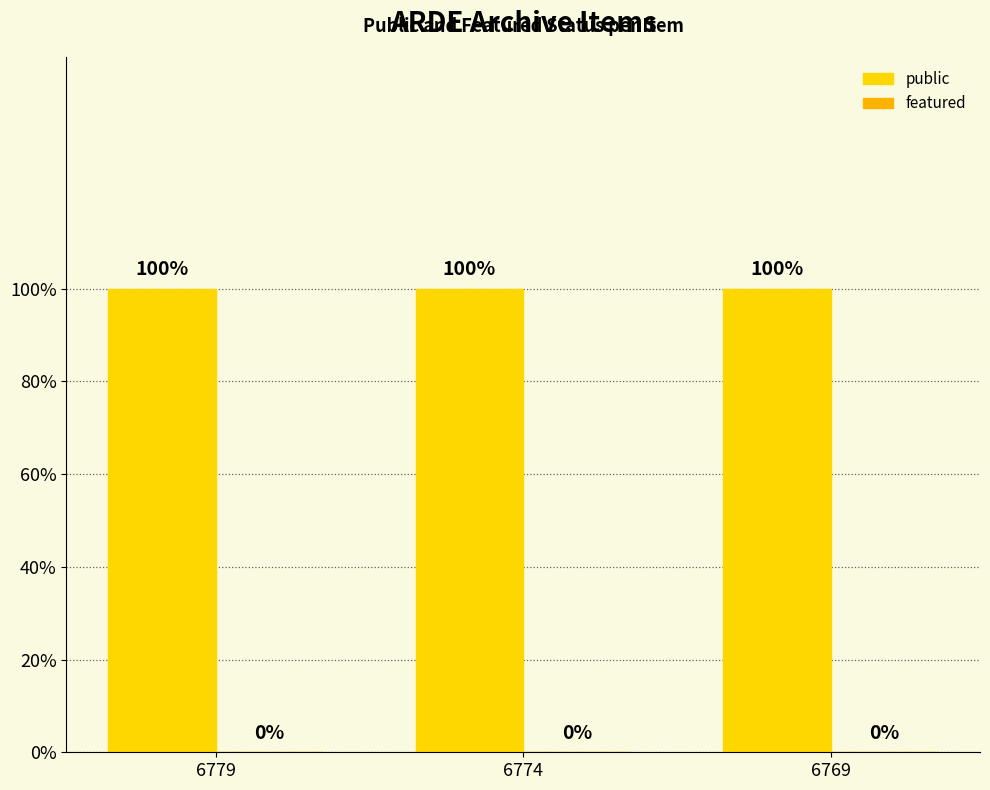

Which series has the largest total across all categories?

public